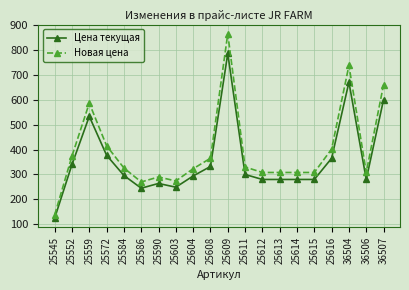

The value of Новая цена at 25609 is 864. True or false?

True